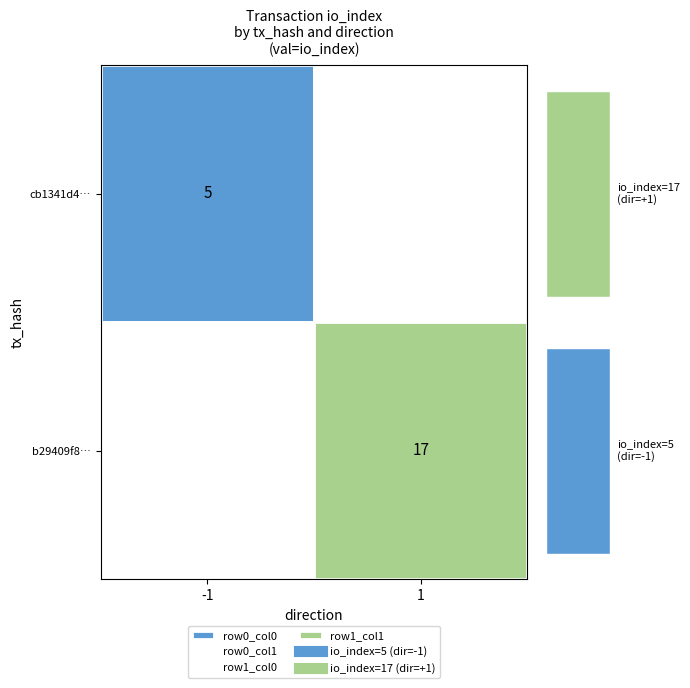

At io_index, list the series in order from smallest to largest.

cb1341d4b19e126ee210f234913fba315d7540f, b29409f89f4c5da484d70d3ac98671356f5cd57